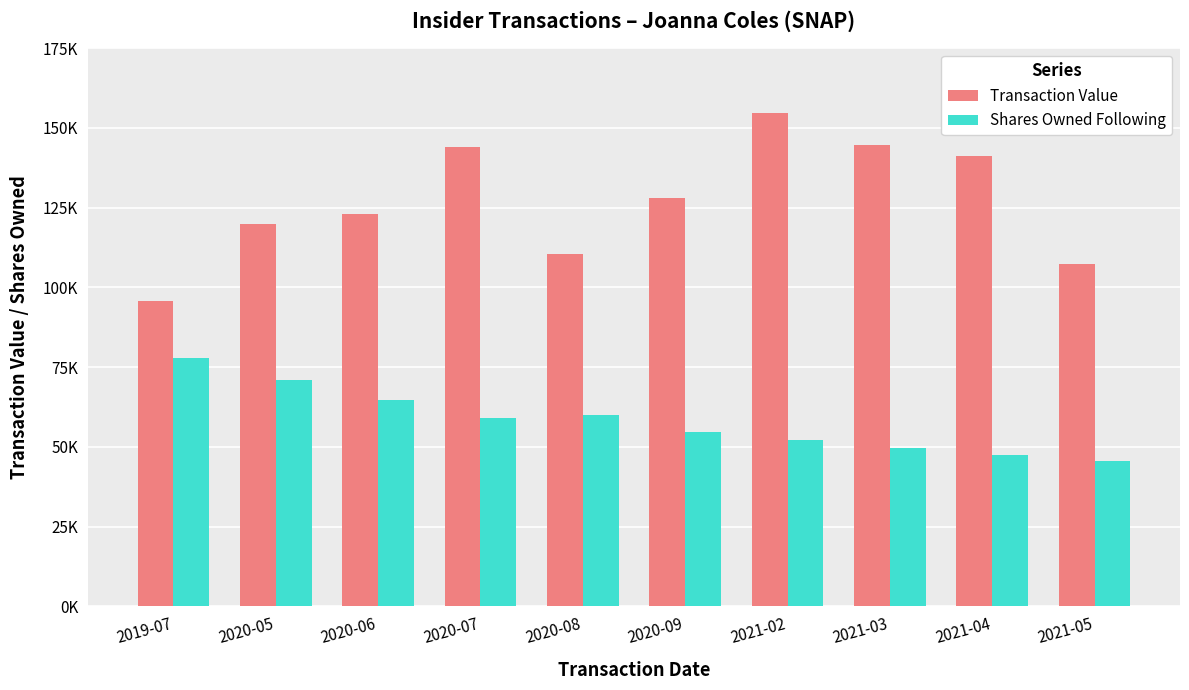

Reading left to right, transcribe all the data shown in this chart.

Transaction Value: 95727	119990	122941	143951	110594	128190	154545	144813	141216	107394
Shares Owned Following: 77893	70997	64791	59205	59978	54560	52122	49805	47604	45513